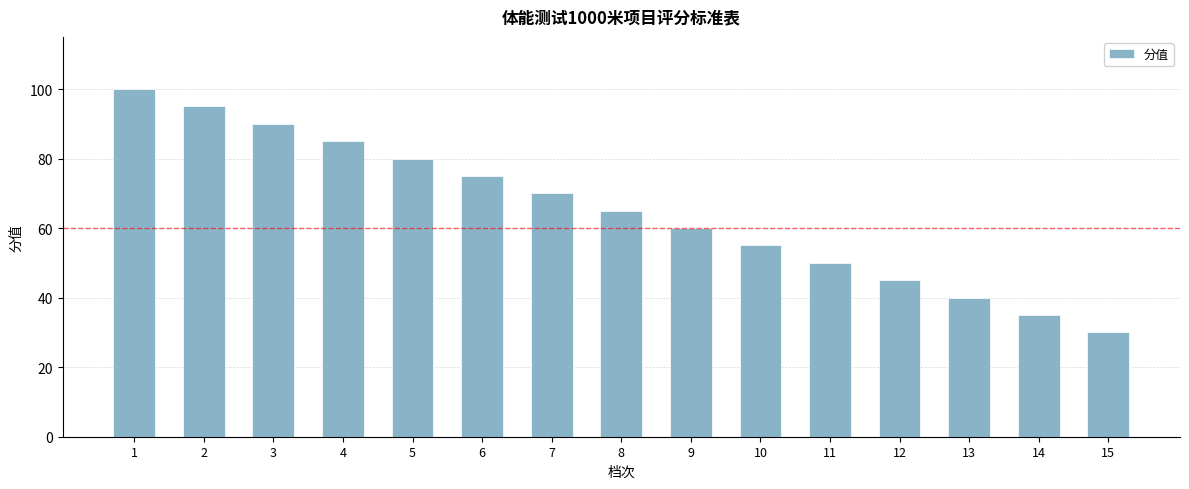

Reading left to right, transcribe all the data shown in this chart.

1=100	2=95	3=90	4=85	5=80	6=75	7=70	8=65	9=60	10=55	11=50	12=45	13=40	14=35	15=30